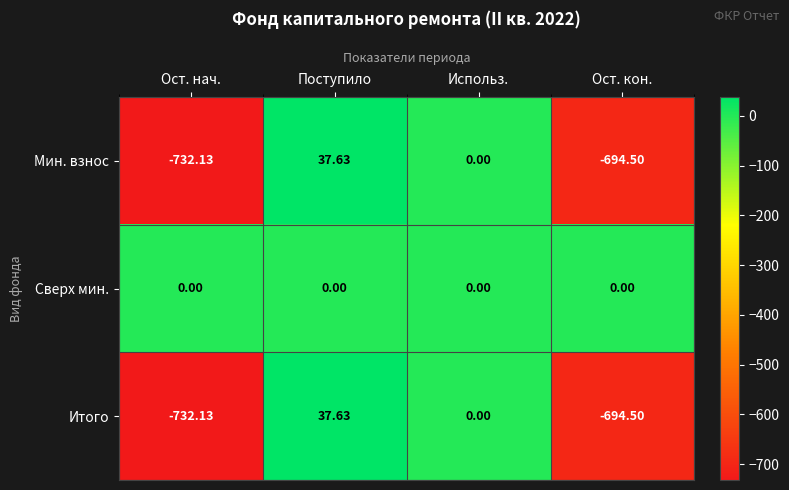

Is the value of Мин. взнос at Ост. кон. greater than the value of Сверх мин. at Ост. кон.?

No